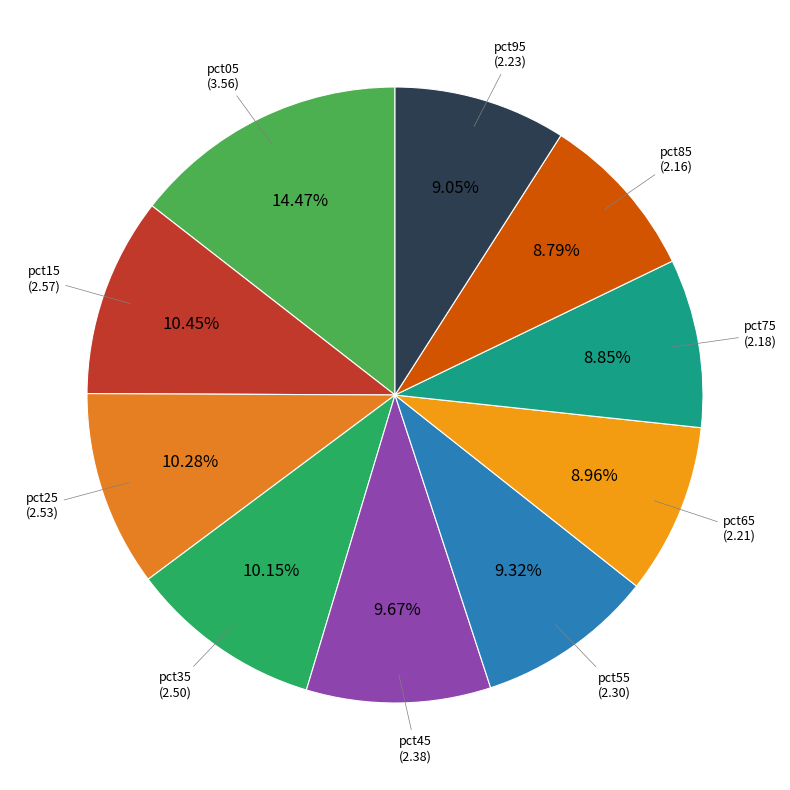

To the nearest percent, what is the difference between the pct25 and pct85 slice percentages?

1%